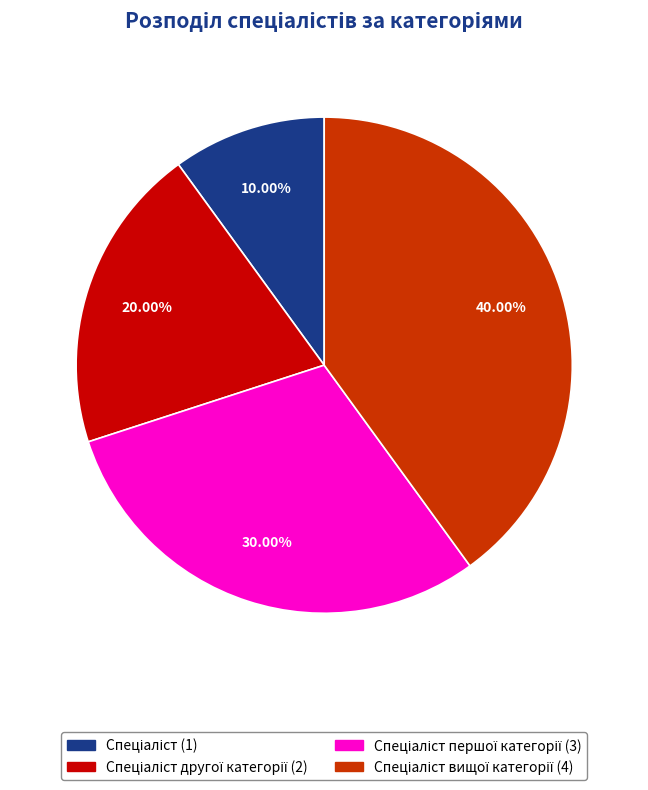

Does any single category account for the majority?

No